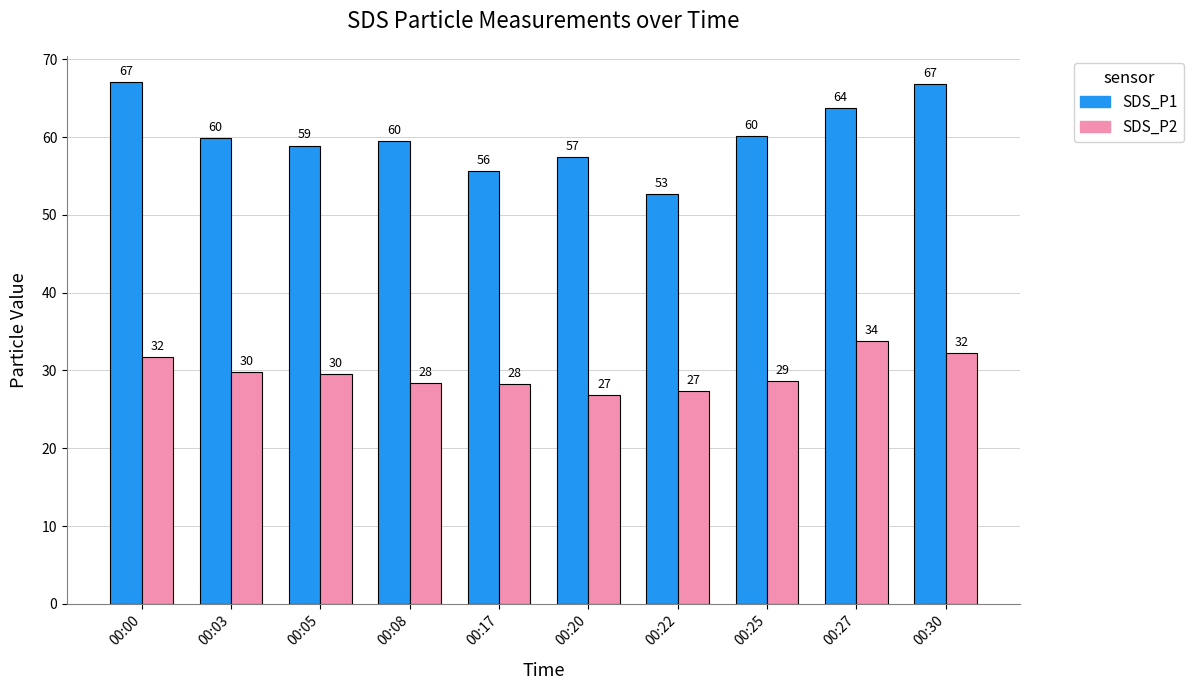

How many groups of bars are there?

10